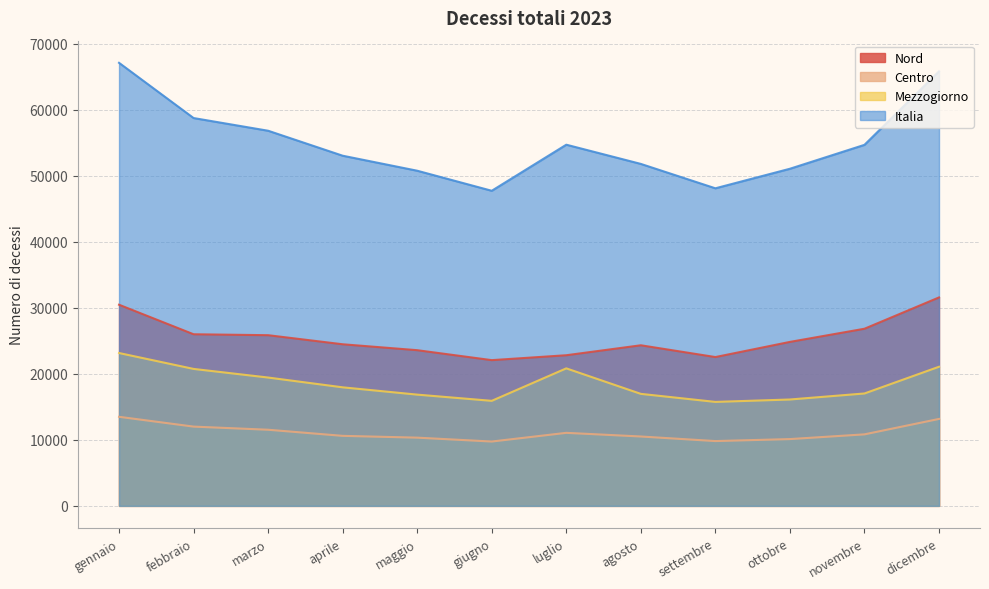

At which label is Nord closest to 26832?

novembre